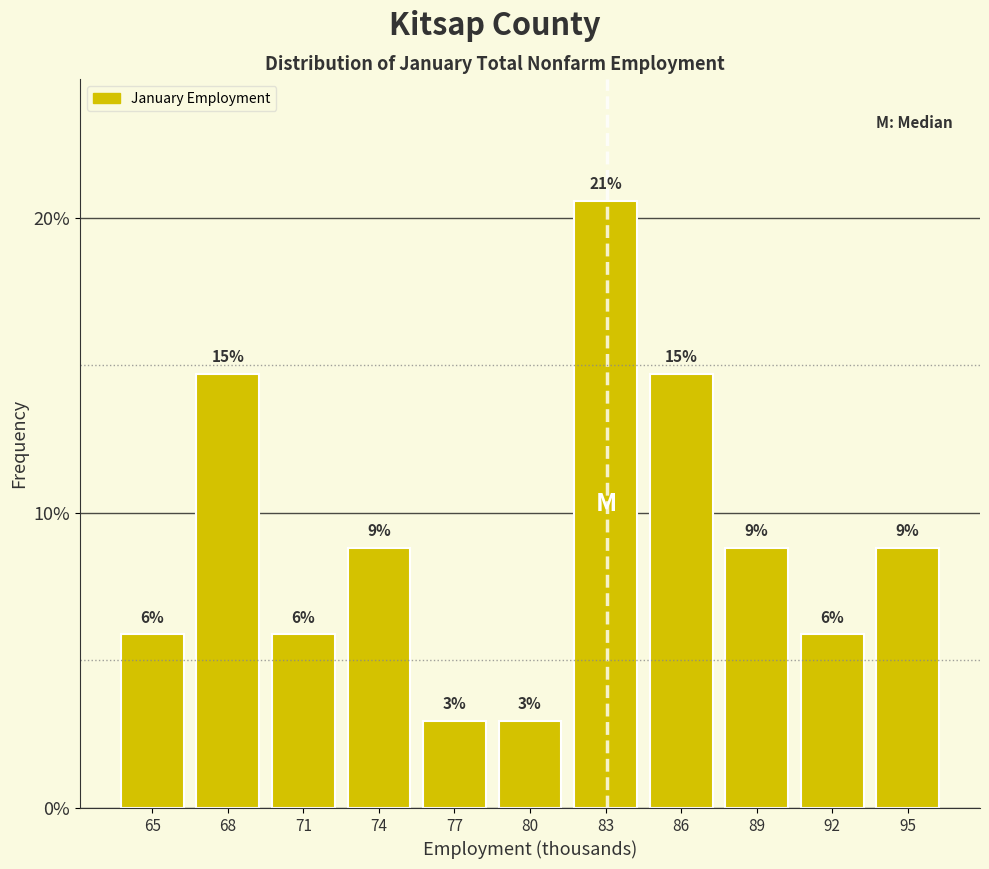

Does the chart contain any negative values?

No